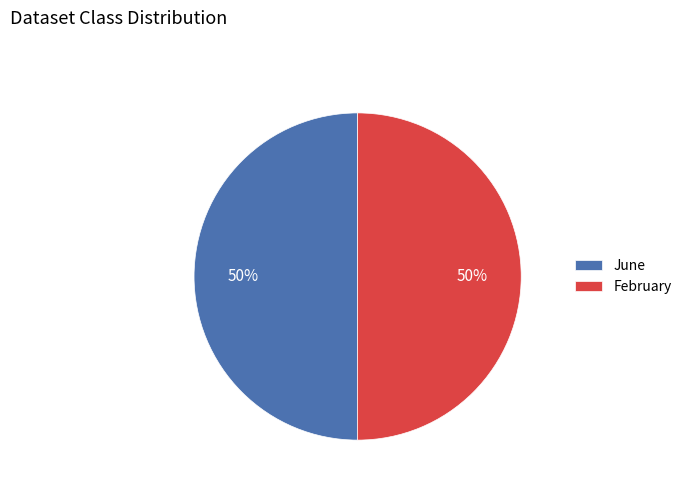

Is it true that June is 56% of the pie?

False